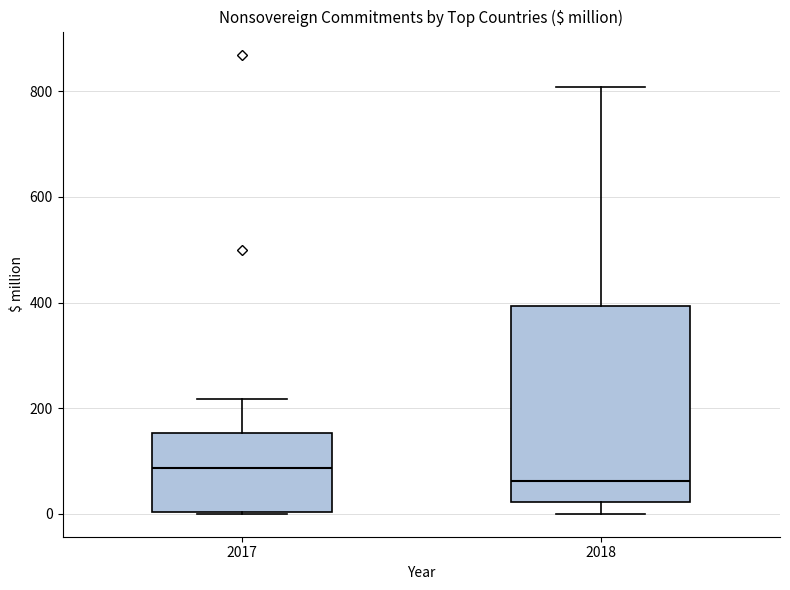

Where does the lower whisker of the box at x = 2018 end on the y-axis? The values are not printed on the chart, so give them approximately, as read against the axis.

0